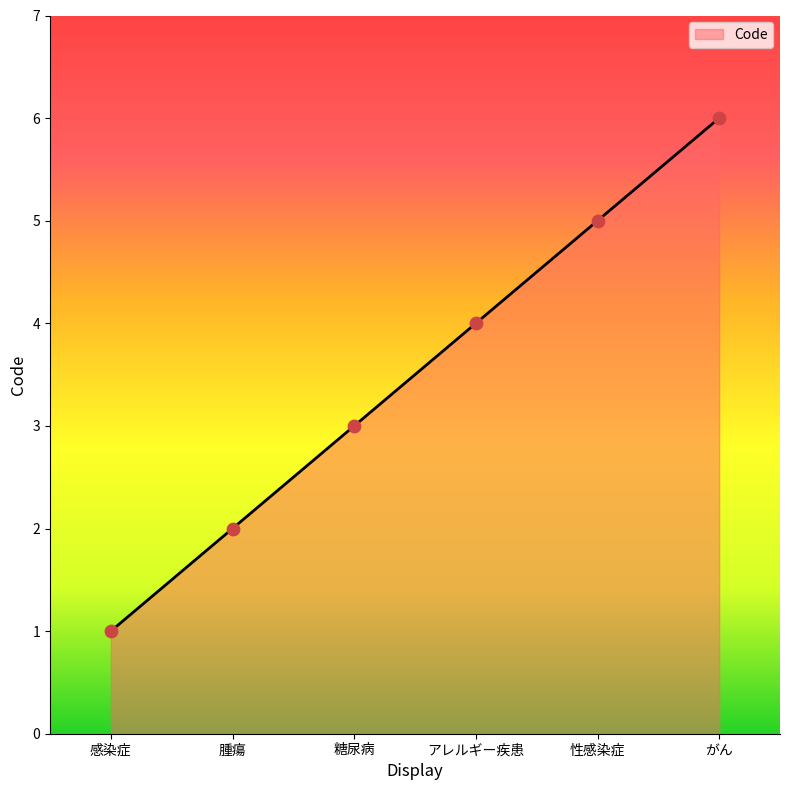

What is the ratio of the value at 感染症 to the value at 腫瘍?

0.5